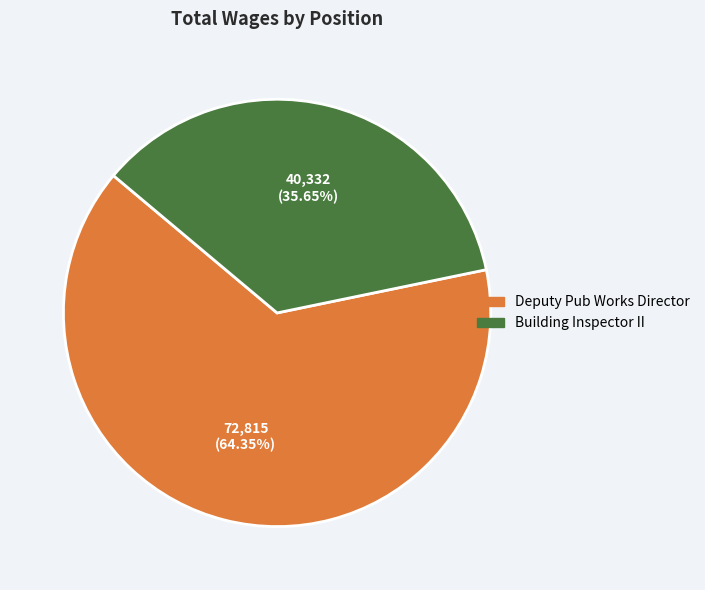

The Deputy Pub Works Director slice represents 64% of the pie. True or false?

True